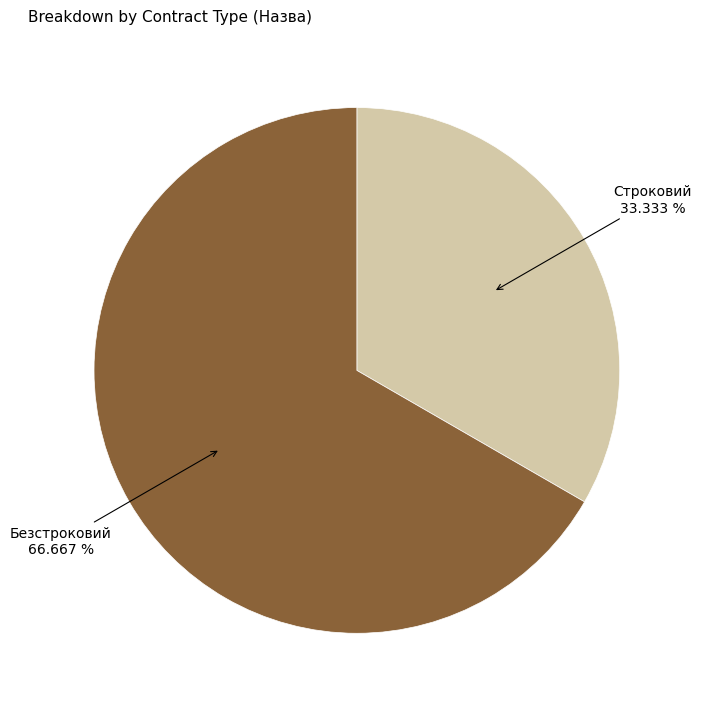

Which has a higher value, Строковий or Безстроковий?

Безстроковий